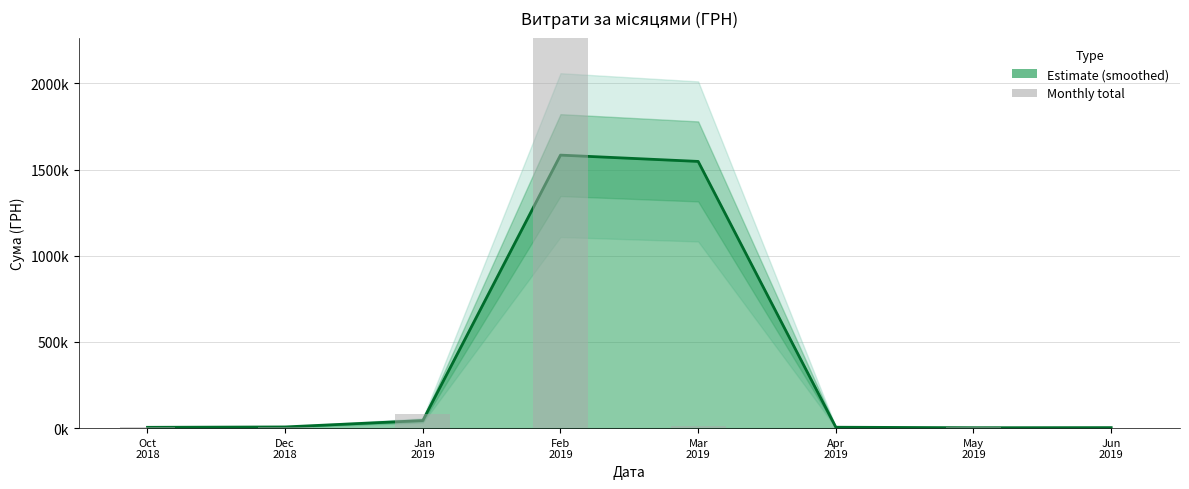

What is the average value?

399630.0